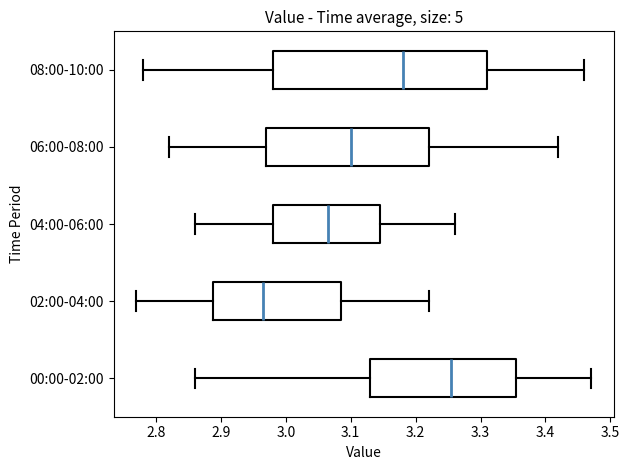

Which box is the widest, from its left edge to its right edge?

08:00-10:00